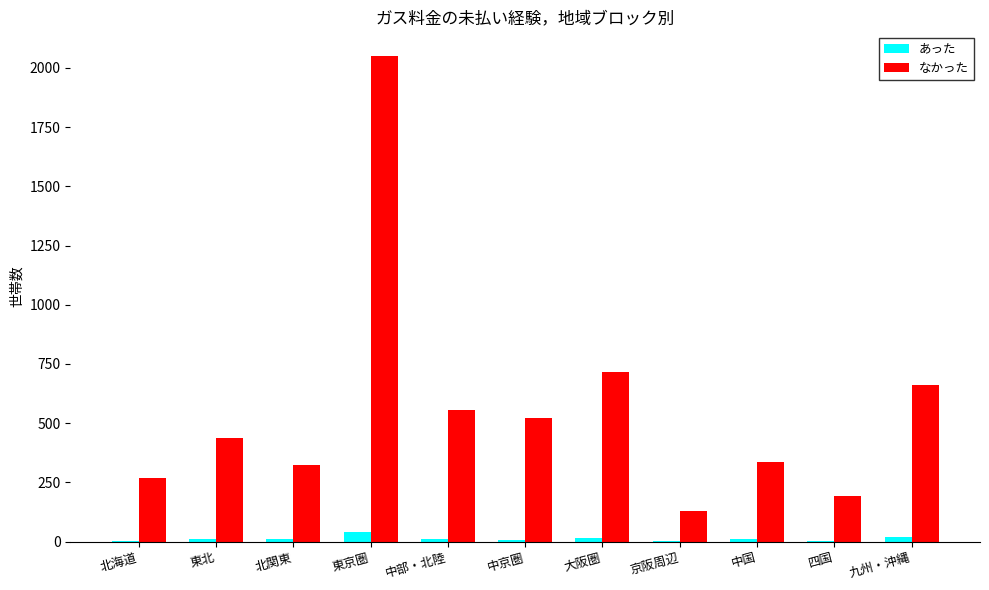

At which category does the chart reach its peak across all series?

東京圏